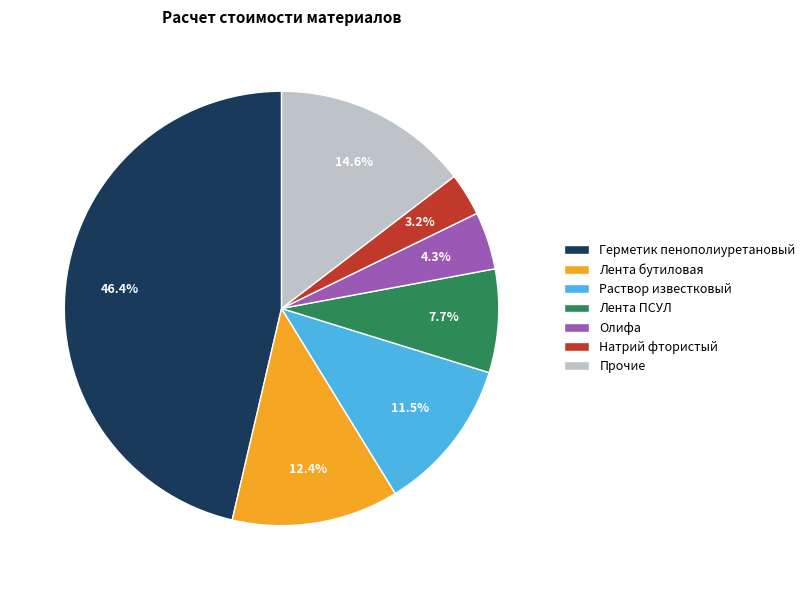

Which category has the biggest portion of the pie?

Герметик пенополиуретановый